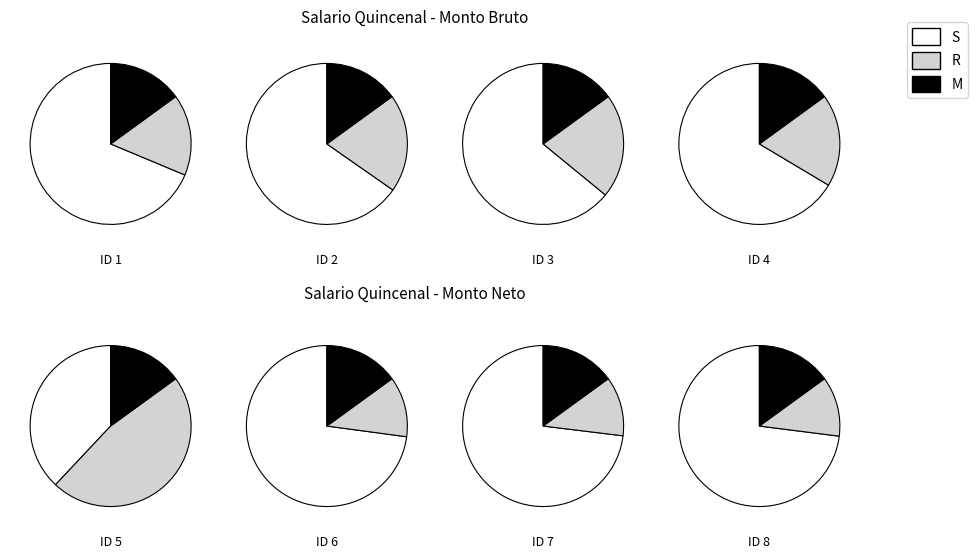

Does 7 account for over 50% of the chart?

No